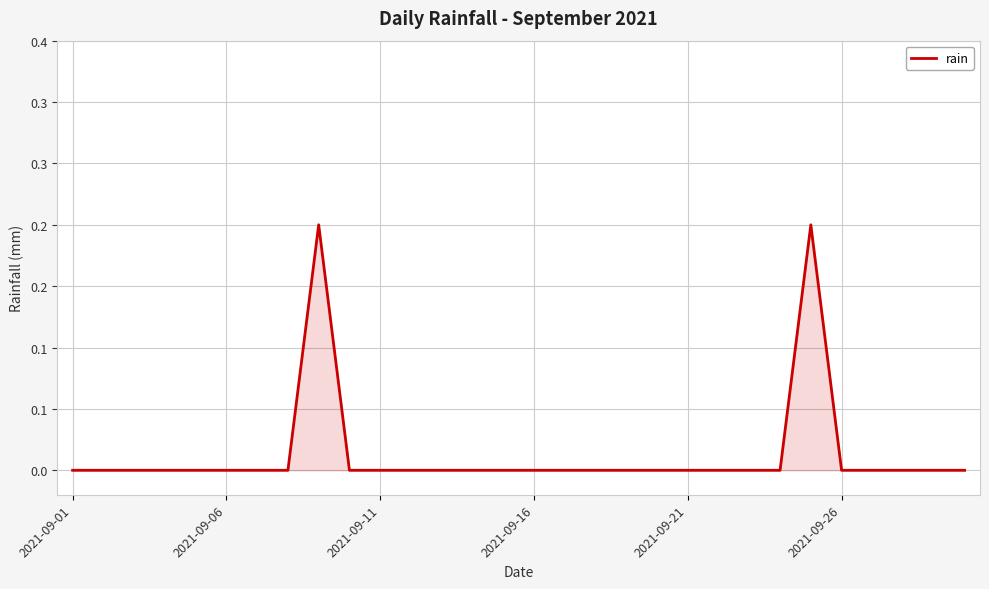

What is the difference between the maximum and minimum values?

0.2